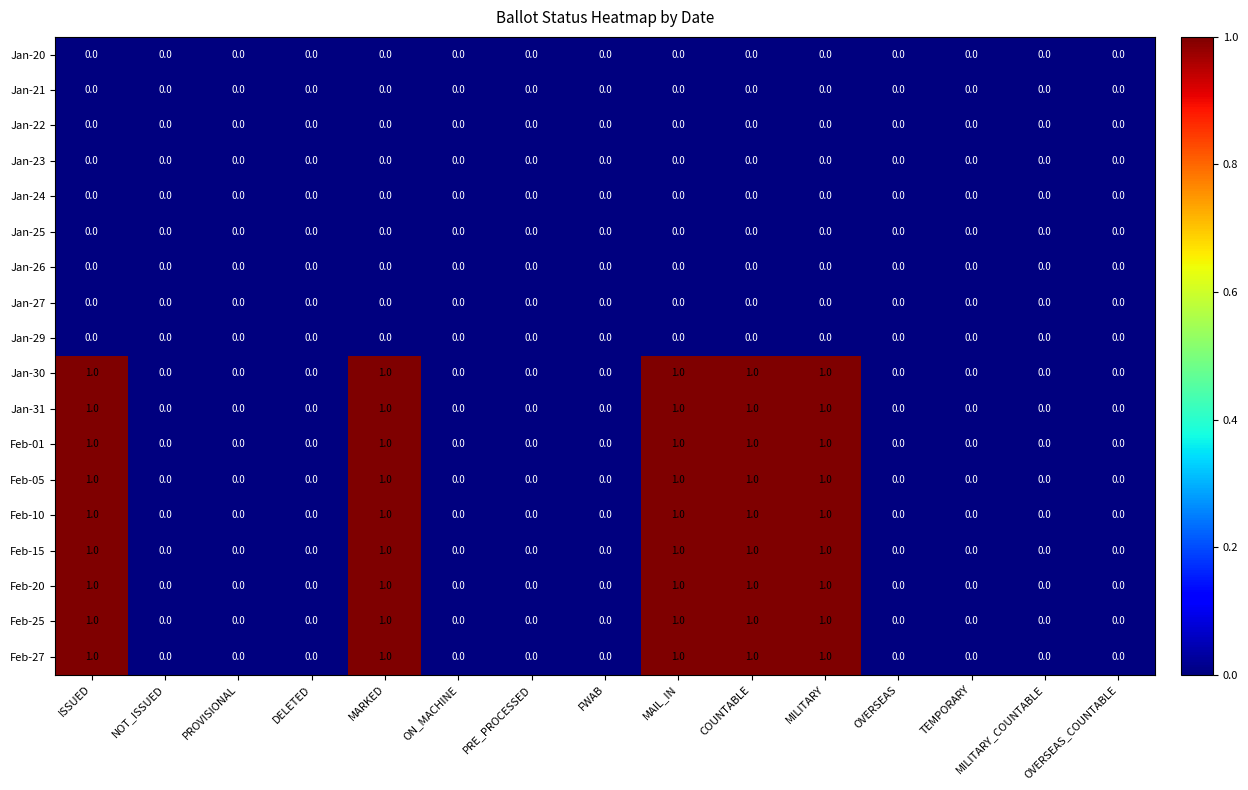

Count the number of categories in the chart.

15